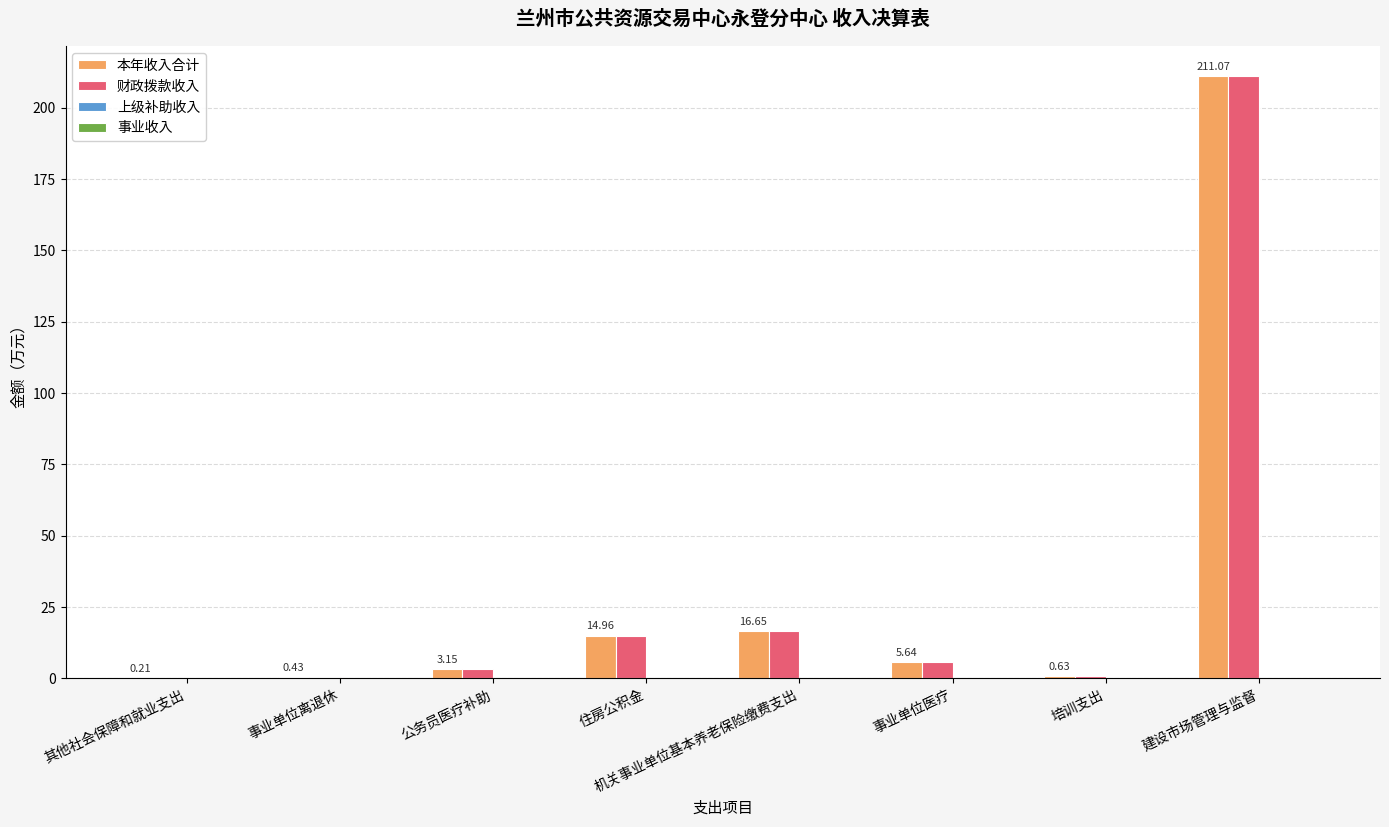

At which category is the sum across all series the highest?

建设市场管理与监督